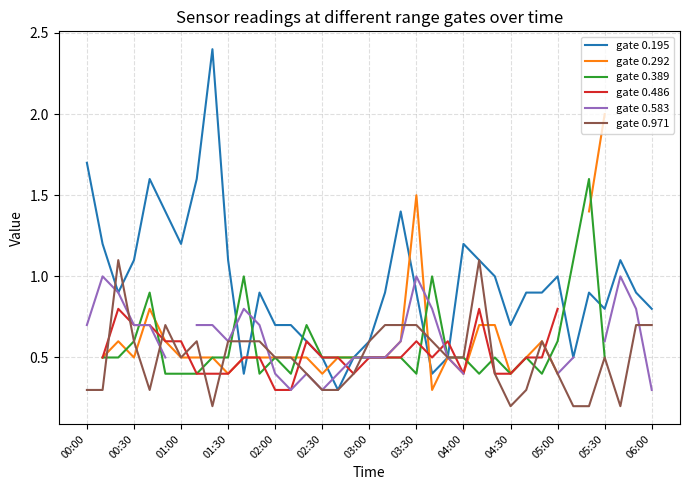

What are all the series names shown in the legend?

gate 0.195, gate 0.292, gate 0.389, gate 0.486, gate 0.583, gate 0.971